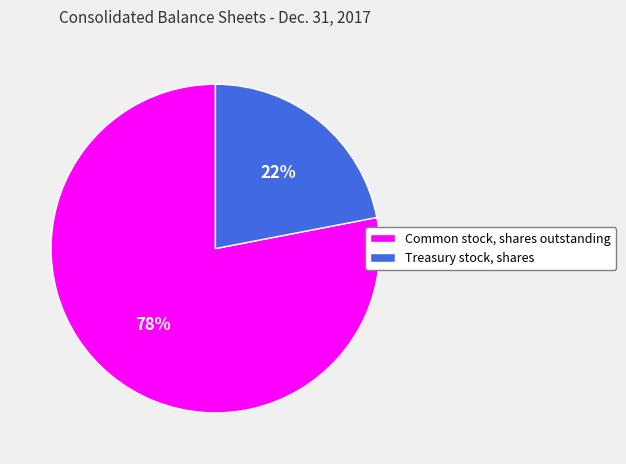

Do Treasury stock, shares and Common stock, shares outstanding together represent more than half of the pie?

Yes